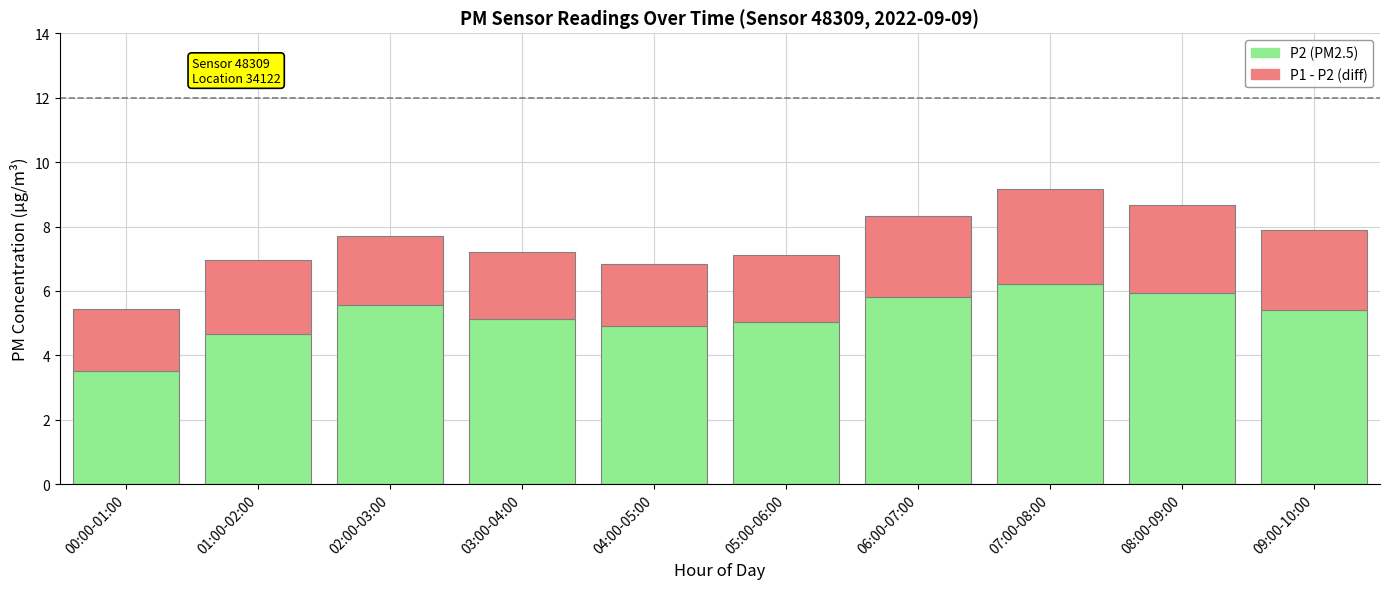

The value of P2 (PM2.5) at 08:00-09:00 is 6.0. True or false?

True